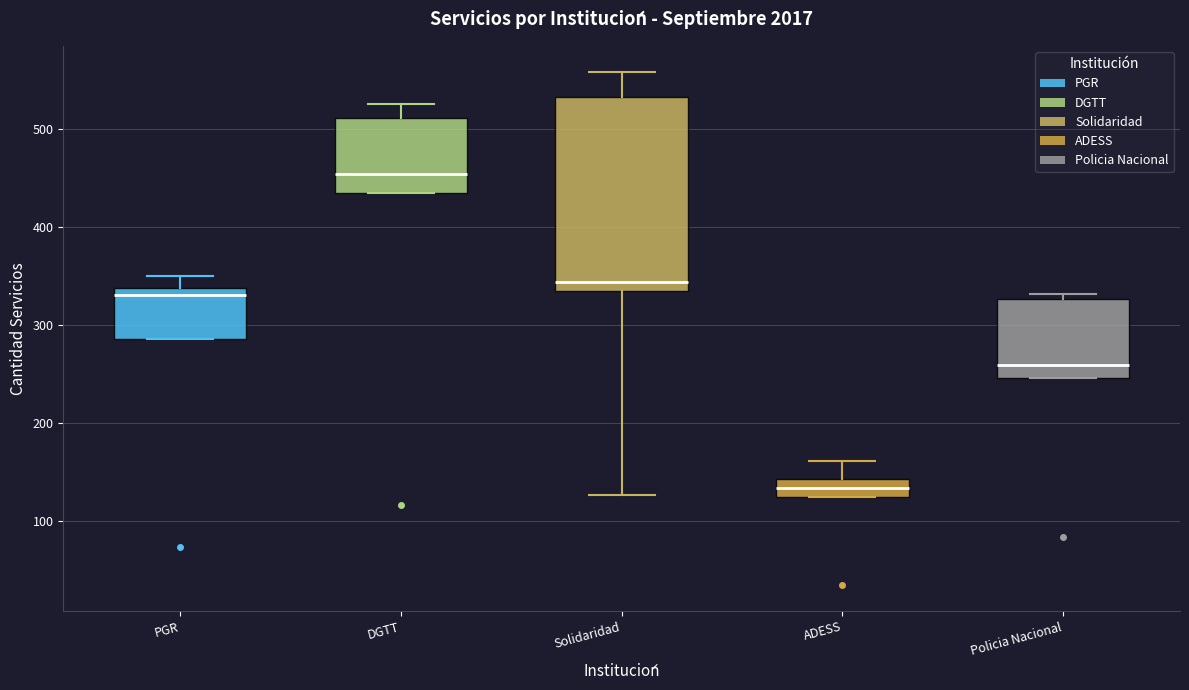

Which box's median line is the lowest?

ADESS